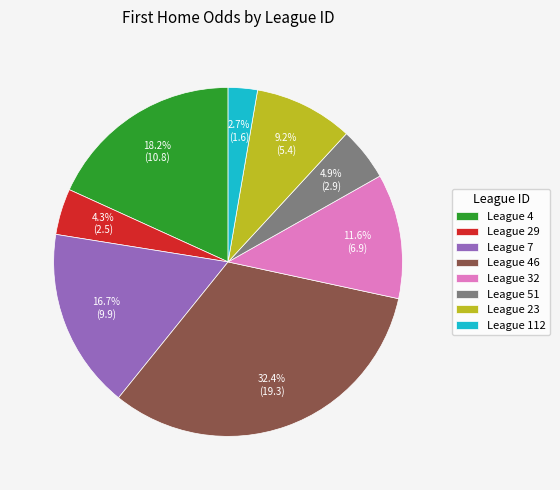

Combined, what portion of the pie is League 4 and League 29?

22.5%